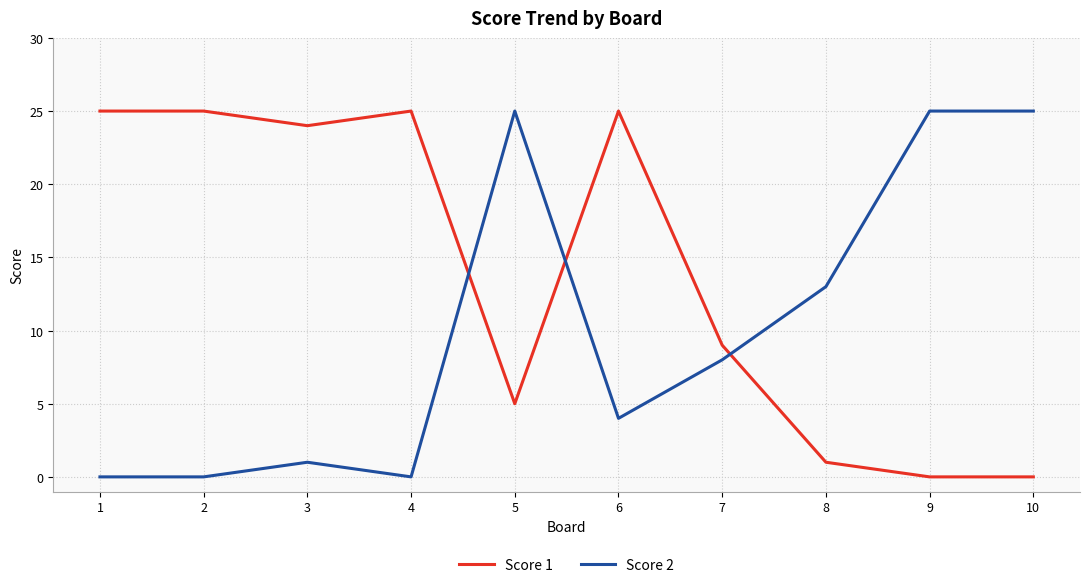

How many lines are shown in the chart?

2